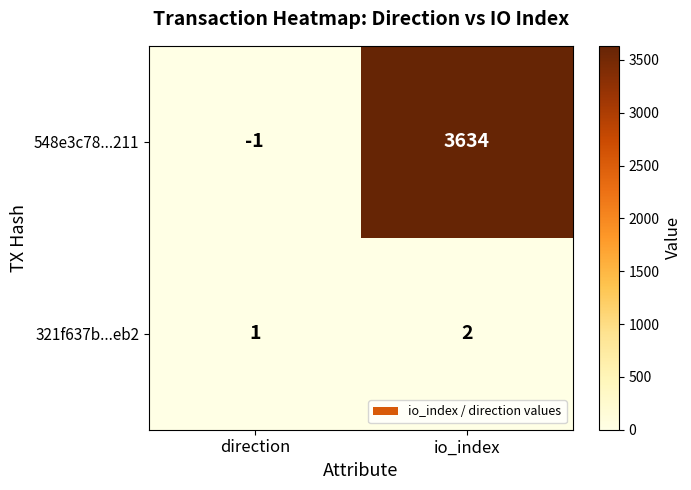

Which series has the largest total across all categories?

548e3c78...211